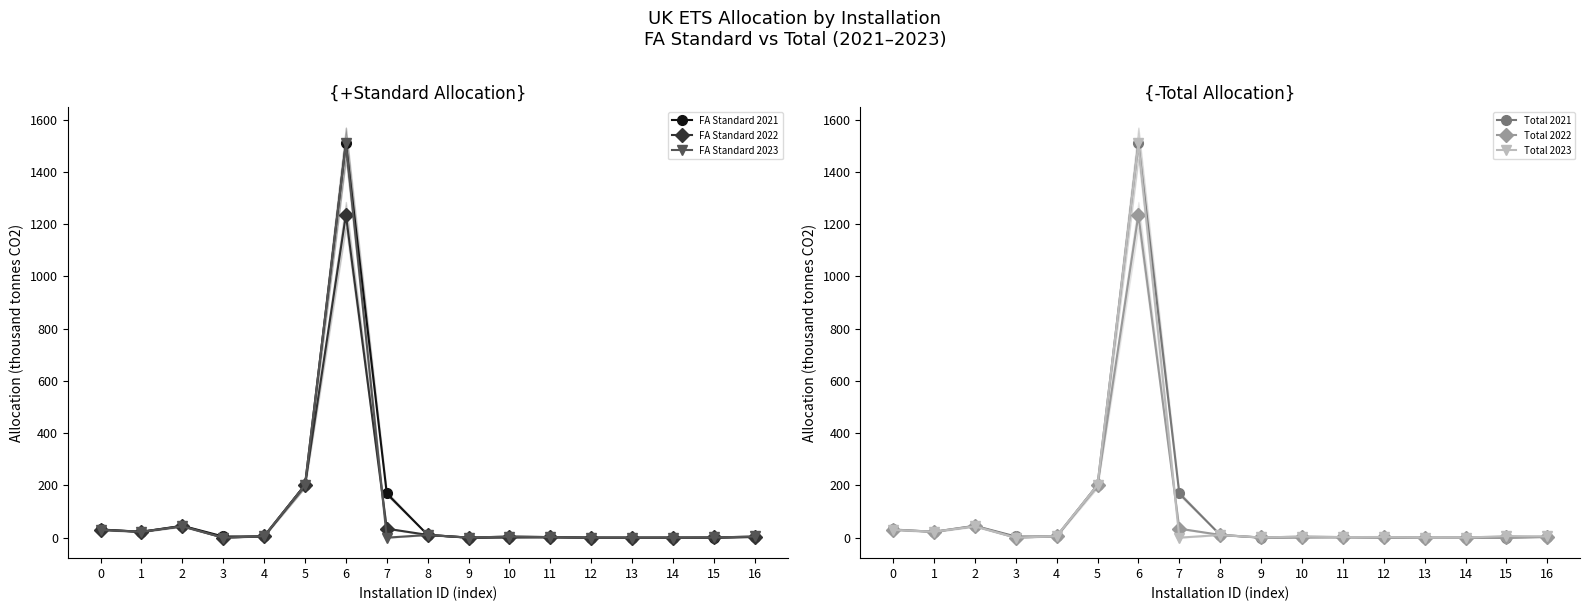

Between 1 and 8, which is larger?

1